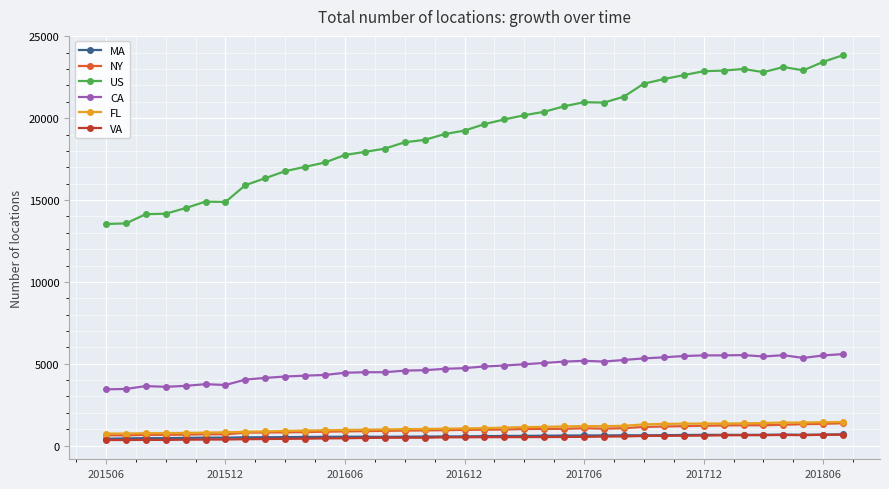

What are all the series names shown in the legend?

MA, NY, US, CA, FL, VA